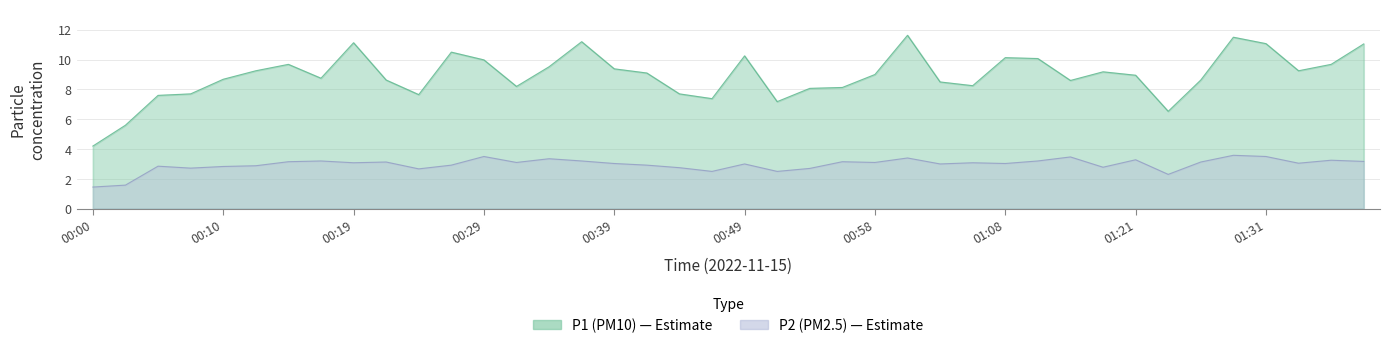

The value of P1 at 01:13 is 8.6. True or false?

True